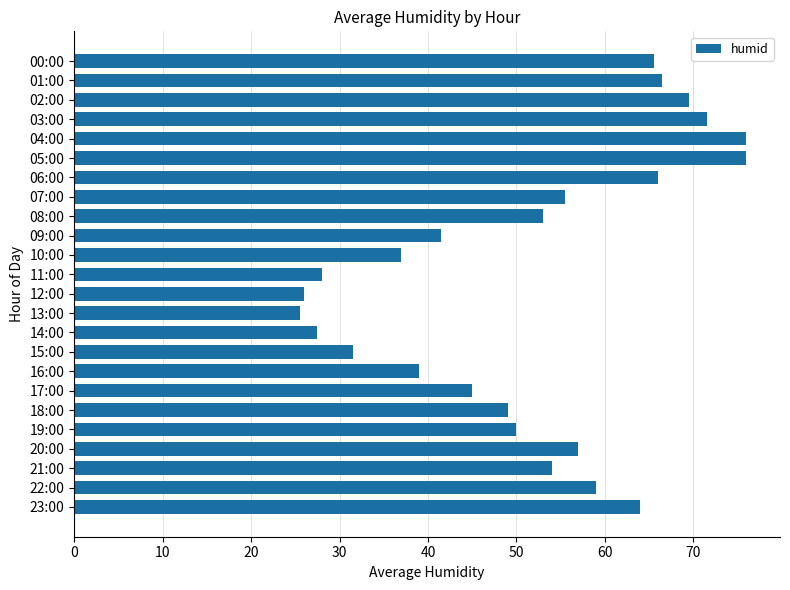

What is the average value?

51.4